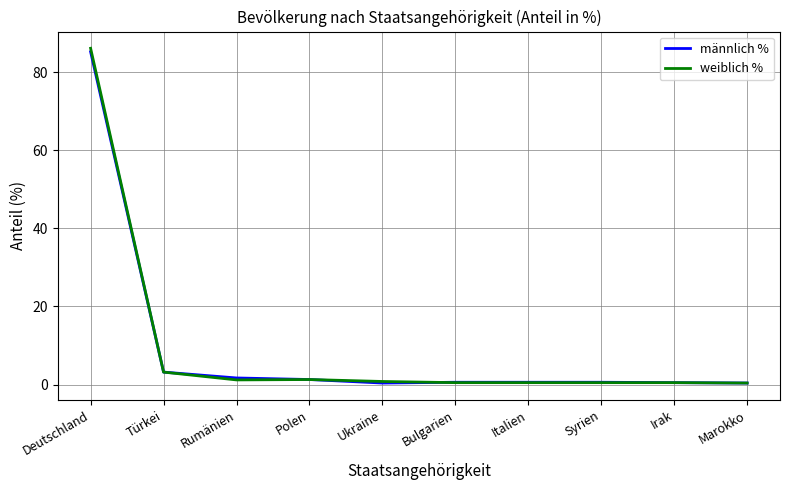

Which category has the highest value across all series?

Deutschland